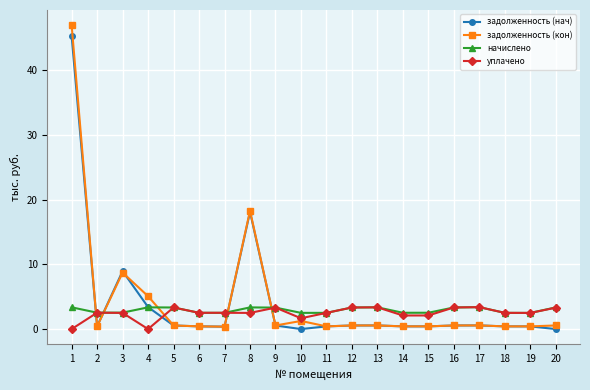

What is the maximum value shown in the chart?

47.0